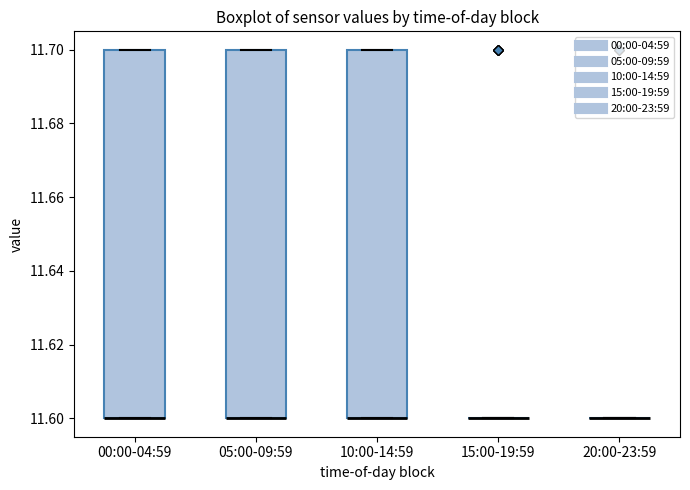

Reading left to right, transcribe this box plot: for each box, give where its median line is, the range the box spans, and where its two whiskers end, as read against the y-axis. The values are not printed on the chart, so give them approximately, as read against the axis.

00:00-04:59: median 11.6 (drawn on the box's lower edge), box 11.6 to 11.7, whiskers 11.6 to 11.7
05:00-09:59: median 11.6 (drawn on the box's lower edge), box 11.6 to 11.7, whiskers 11.6 to 11.7
10:00-14:59: median 11.6 (drawn on the box's lower edge), box 11.6 to 11.7, whiskers 11.6 to 11.7
15:00-19:59: box collapsed to a line at 11.6, whiskers 11.6 to 11.6
20:00-23:59: box collapsed to a line at 11.6, whiskers 11.6 to 11.6